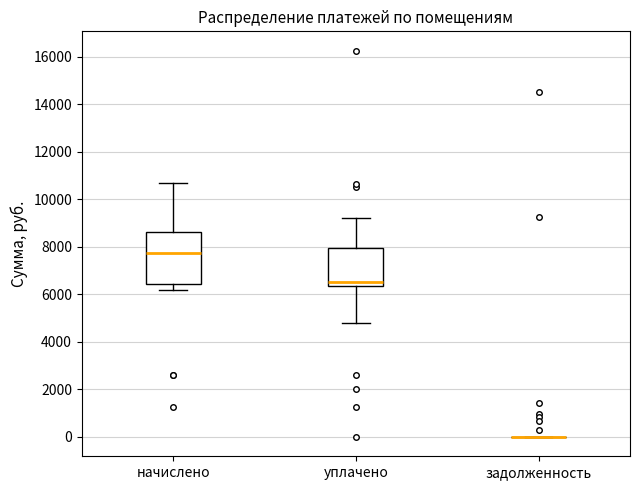

Where does the upper whisker of the box for уплачено end on the y-axis? The values are not printed on the chart, so give them approximately, as read against the axis.

9200